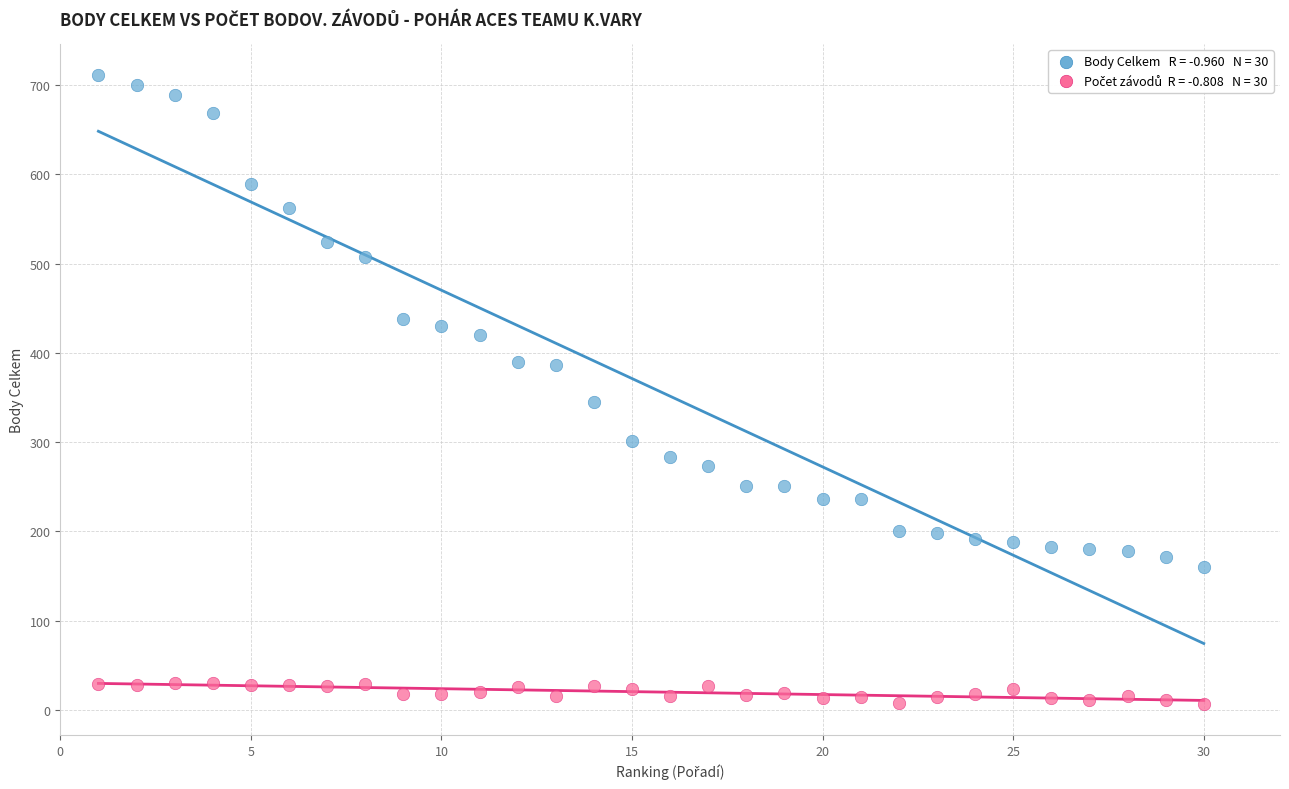

Across all series, what Y value is closest to 359?

344.5